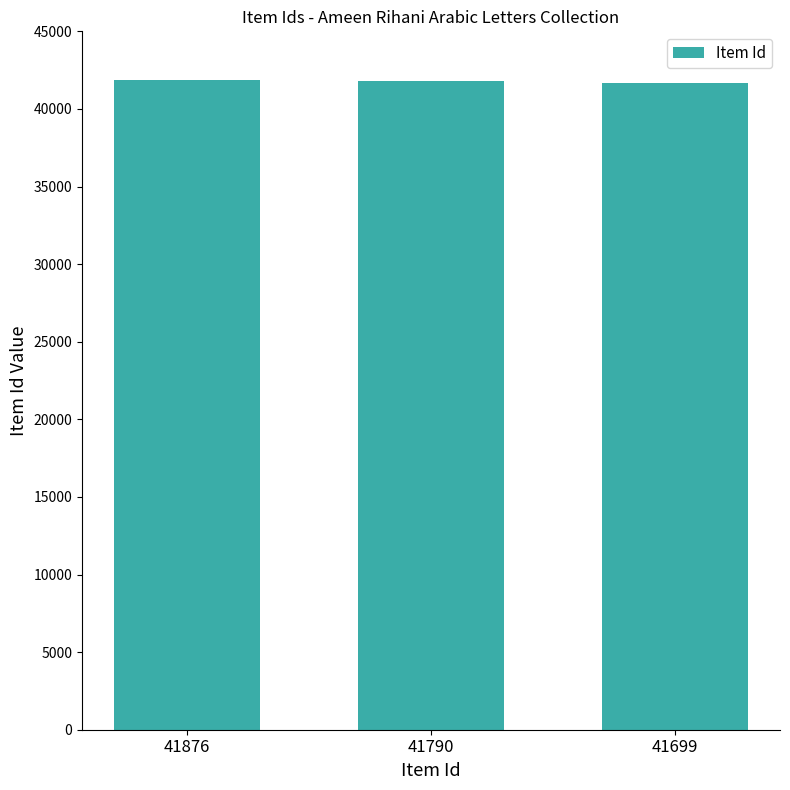

The chart shows a value of 60189 at 41699. True or false?

False